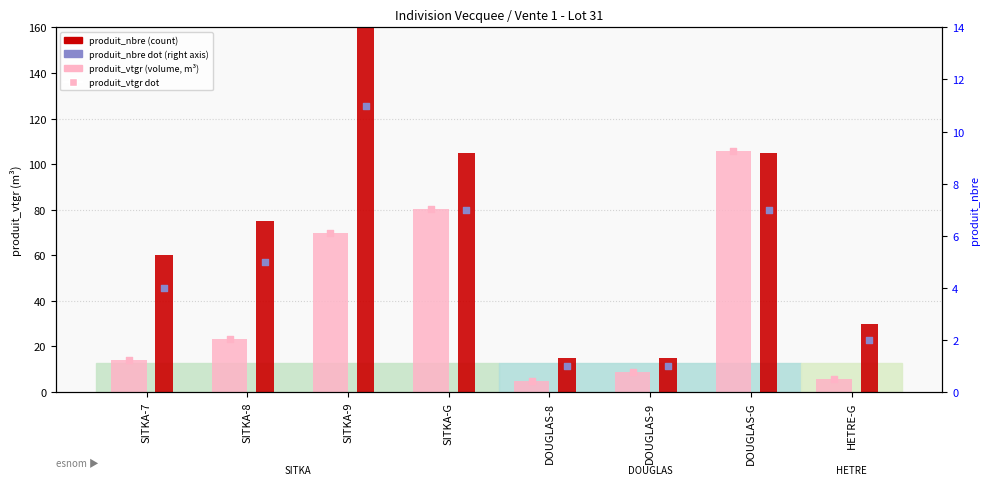

At which category is the sum across all series the highest?

DOUGLAS-G